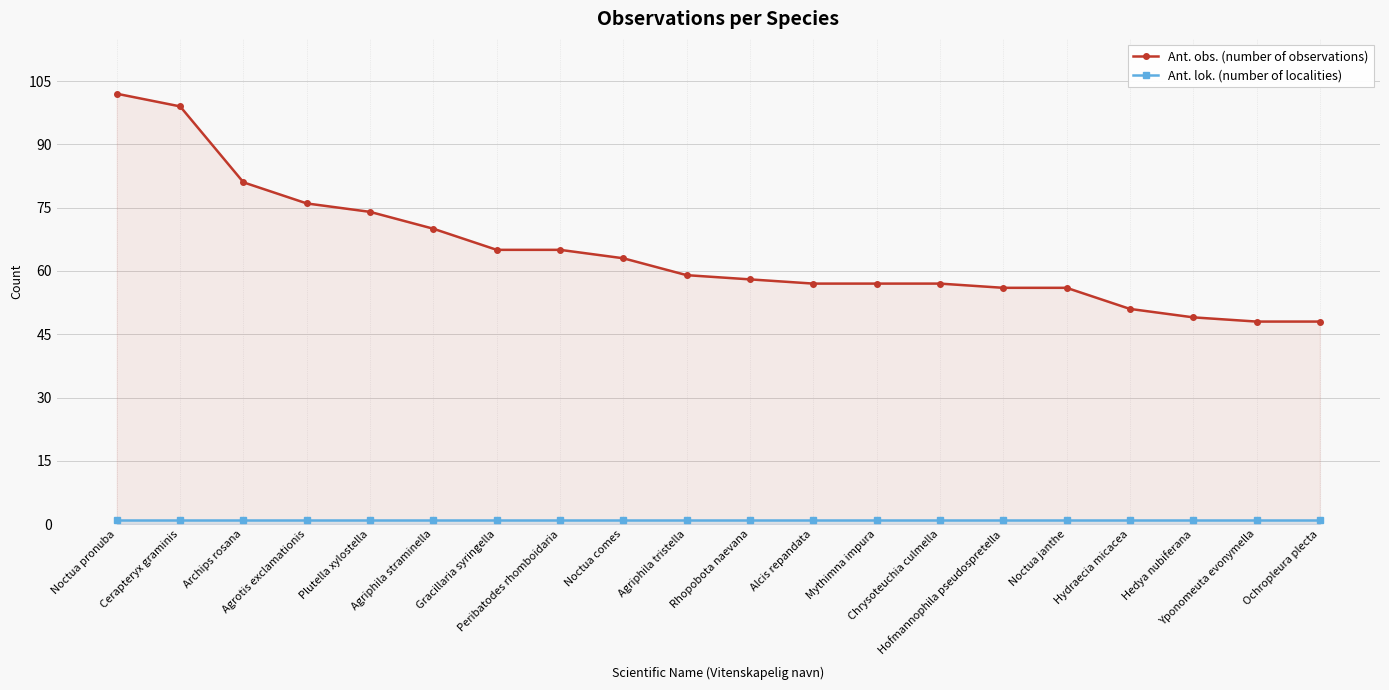

True or false: Ant. lok. (number of localities) and Ant. obs. (number of observations) intersect in this chart.

False